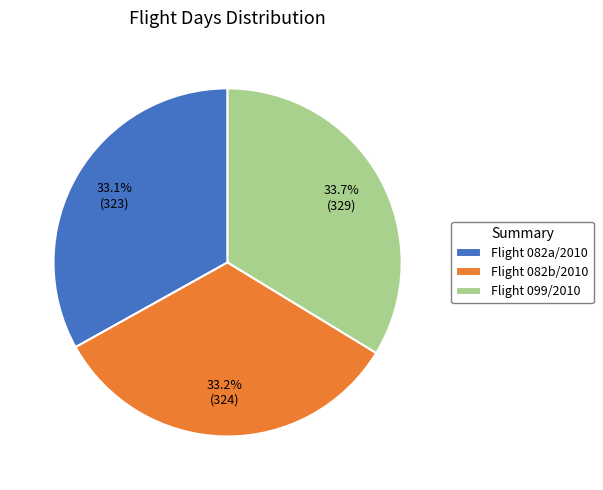

What portion of the pie excludes Flight 082a/2010?

66.9%